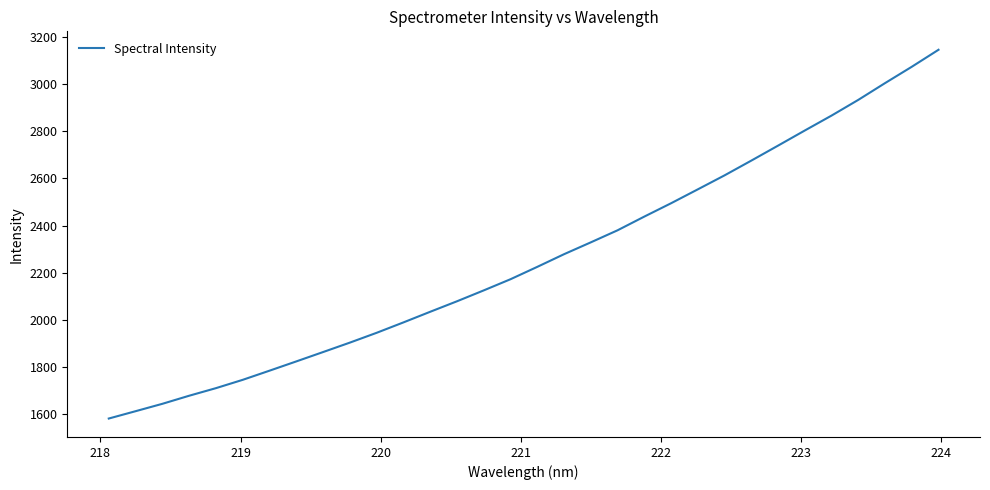

What is the minimum value shown in the chart?

1582.4